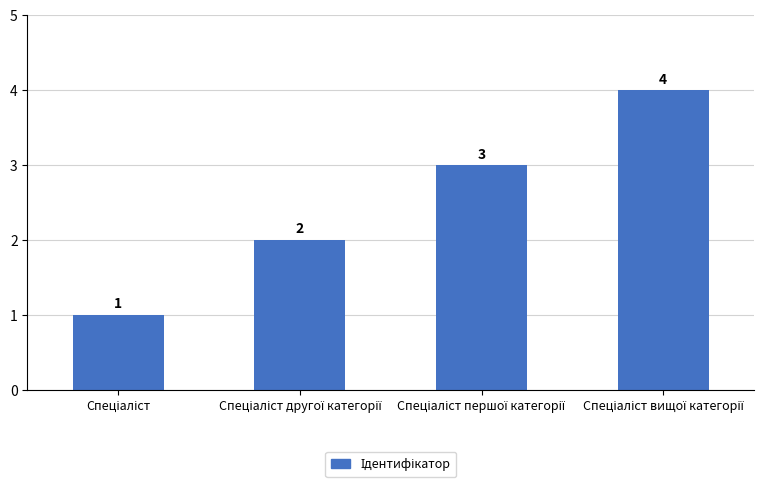

How many values are below 3?

2